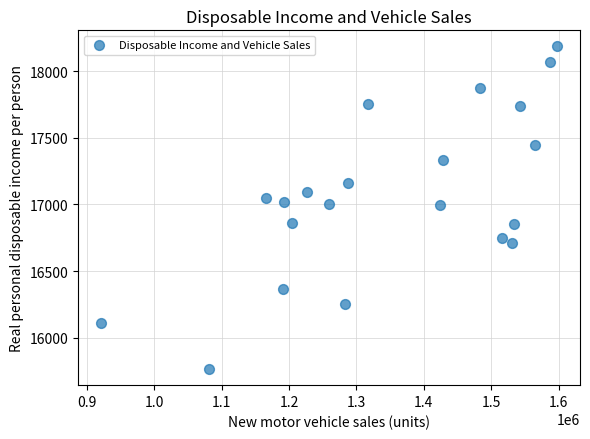

What is the range of X values (max minus min)?

677047